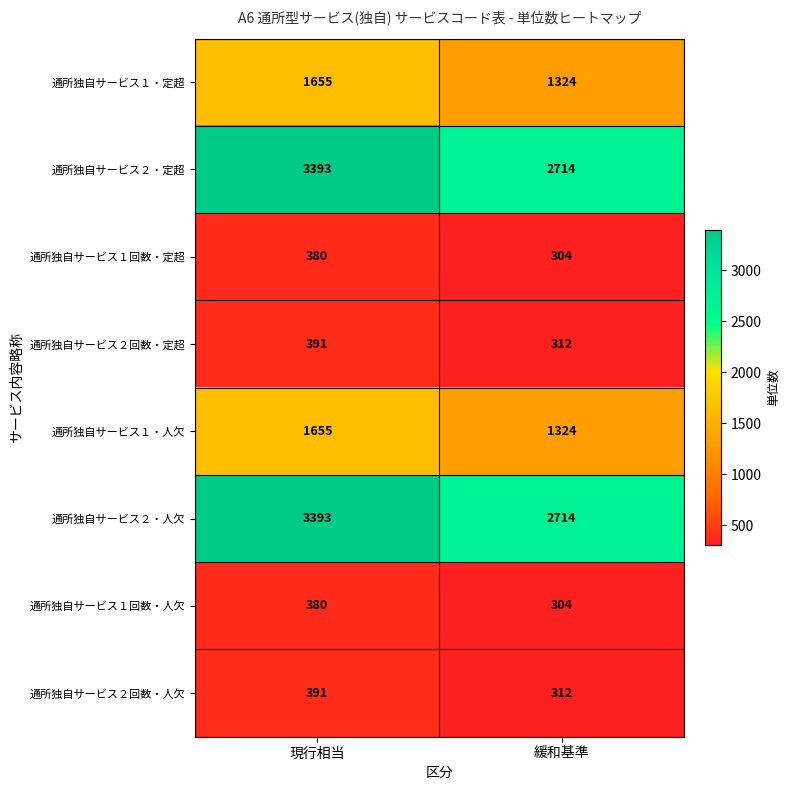

What is the maximum value shown in the chart?

3393